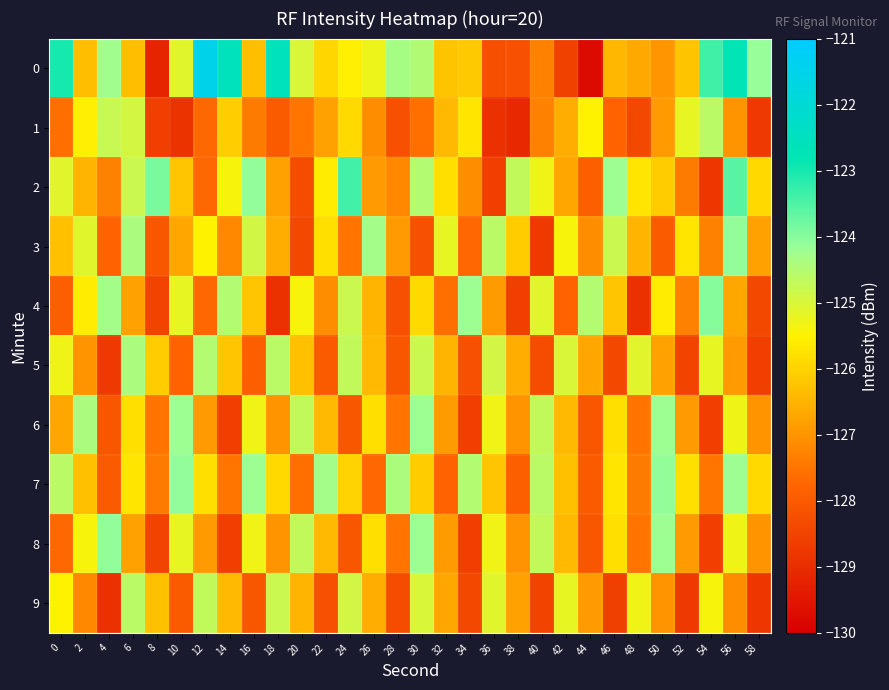

Reading right to left, list all the values displayed in this chart.

0: 58=-124.1	56=-122.7	54=-123.4	52=-126.2	50=-127.0	48=-126.7	46=-126.4	44=-129.8	42=-128.5	40=-127.3	38=-128.2	36=-128.3	34=-126.2	32=-126.2	30=-124.5	28=-124.3	26=-125.3	24=-125.6	22=-126.0	20=-125.0	18=-122.6	16=-126.3	14=-122.6	12=-121.5	10=-125.1	8=-129.2	6=-126.3	4=-124.3	2=-126.3	0=-123.0
1: 58=-128.7	56=-127.0	54=-124.6	52=-125.2	50=-126.9	48=-128.4	46=-127.8	44=-125.5	42=-126.6	40=-127.3	38=-129.1	36=-128.9	34=-125.7	32=-126.4	30=-127.6	28=-128.2	26=-127.1	24=-125.9	22=-126.8	20=-127.5	18=-128.0	16=-127.4	14=-126.1	12=-127.7	10=-128.9	8=-128.6	6=-124.9	4=-124.8	2=-125.6	0=-127.6
2: 58=-125.9	56=-123.6	54=-128.8	52=-127.4	50=-126.1	48=-125.7	46=-124.2	44=-127.9	42=-126.7	40=-125.3	38=-124.7	36=-128.6	34=-127.1	32=-125.8	30=-124.5	28=-127.2	26=-126.9	24=-123.4	22=-125.6	20=-128.3	18=-126.8	16=-124.1	14=-125.4	12=-127.7	10=-126.2	8=-123.9	6=-124.8	4=-127.3	2=-126.5	0=-125.1
3: 58=-126.8	56=-124.1	54=-127.3	52=-125.7	50=-128.0	48=-126.5	46=-124.8	44=-127.1	42=-125.4	40=-128.7	38=-126.1	36=-124.6	34=-127.7	32=-125.2	30=-128.2	28=-126.9	26=-124.3	24=-127.5	22=-125.8	20=-128.4	18=-126.6	16=-124.9	14=-127.2	12=-125.5	10=-126.7	8=-128.1	6=-124.4	4=-127.8	2=-125.1	0=-126.3
4: 58=-128.4	56=-126.7	54=-124.0	52=-127.3	50=-125.6	48=-128.9	46=-126.2	44=-124.5	42=-127.8	40=-125.1	38=-128.6	36=-126.9	34=-124.2	32=-127.6	30=-125.9	28=-128.2	26=-126.5	24=-124.8	22=-127.1	20=-125.4	18=-128.9	16=-126.2	14=-124.5	12=-127.7	10=-125.2	8=-128.5	6=-126.8	4=-124.3	2=-125.6	0=-127.9
5: 58=-128.6	56=-126.9	54=-125.2	52=-128.5	50=-126.8	48=-125.1	46=-128.4	44=-126.7	42=-125.0	40=-128.3	38=-126.6	36=-124.9	34=-128.2	32=-126.5	30=-124.8	28=-128.1	26=-126.4	24=-124.7	22=-128.0	20=-126.3	18=-124.6	16=-127.9	14=-126.2	12=-124.5	10=-127.8	8=-126.1	6=-124.4	4=-128.7	2=-127.0	0=-125.3
6: 58=-127.0	56=-125.3	54=-128.6	52=-126.9	50=-124.2	48=-127.5	46=-125.8	44=-128.1	42=-126.4	40=-124.7	38=-127.0	36=-125.3	34=-128.6	32=-126.9	30=-124.2	28=-127.5	26=-125.8	24=-128.1	22=-126.4	20=-124.7	18=-127.0	16=-125.3	14=-128.6	12=-126.9	10=-124.2	8=-127.5	6=-125.8	4=-128.1	2=-124.4	0=-126.7
7: 58=-125.9	56=-124.2	54=-127.5	52=-125.8	50=-124.1	48=-127.4	46=-125.7	44=-128.0	42=-126.3	40=-124.6	38=-127.9	36=-126.2	34=-124.5	32=-127.8	30=-126.1	28=-124.4	26=-127.7	24=-126.0	22=-124.3	20=-127.6	18=-125.9	16=-124.2	14=-127.5	12=-125.8	10=-124.1	8=-127.4	6=-125.7	4=-128.0	2=-126.3	0=-124.6
8: 58=-127.0	56=-125.3	54=-128.6	52=-126.9	50=-124.2	48=-127.5	46=-125.8	44=-128.1	42=-126.4	40=-124.7	38=-127.0	36=-125.3	34=-128.6	32=-126.9	30=-124.2	28=-127.5	26=-125.8	24=-128.1	22=-126.4	20=-124.7	18=-127.0	16=-125.3	14=-128.6	12=-126.9	10=-125.2	8=-128.5	6=-126.8	4=-124.1	2=-125.4	0=-127.7
9: 58=-128.8	56=-127.1	54=-125.4	52=-128.7	50=-127.0	48=-125.3	46=-128.6	44=-126.9	42=-125.2	40=-128.5	38=-126.8	36=-125.1	34=-128.4	32=-126.7	30=-125.0	28=-128.3	26=-126.6	24=-124.9	22=-128.2	20=-126.5	18=-124.8	16=-128.1	14=-126.4	12=-124.7	10=-128.0	8=-126.3	6=-124.6	4=-128.9	2=-127.2	0=-125.5